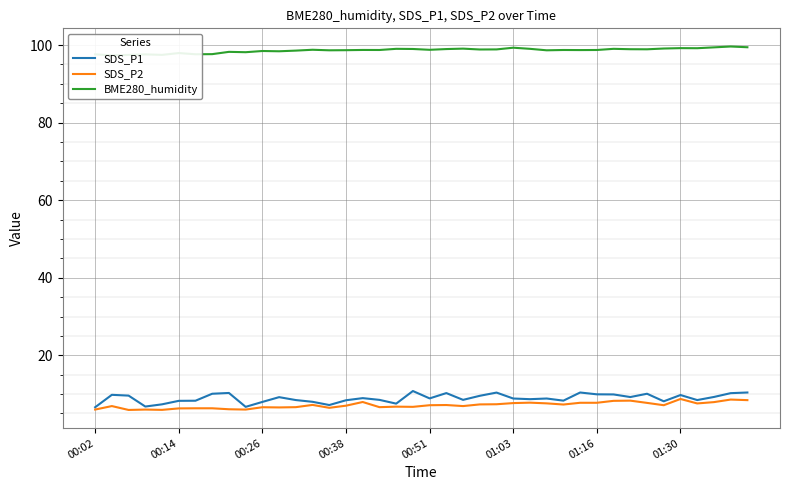

Between 01:16 and 01:30, which series saw the biggest shift?

SDS_P1